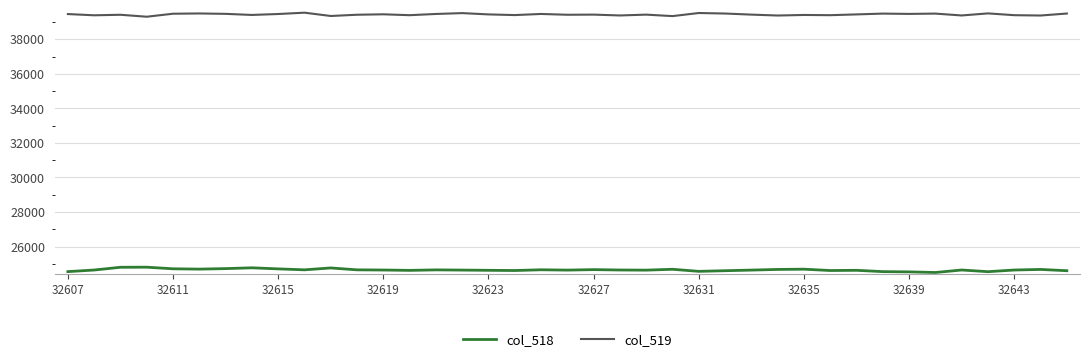

True or false: col_519 and col_518 intersect in this chart.

False